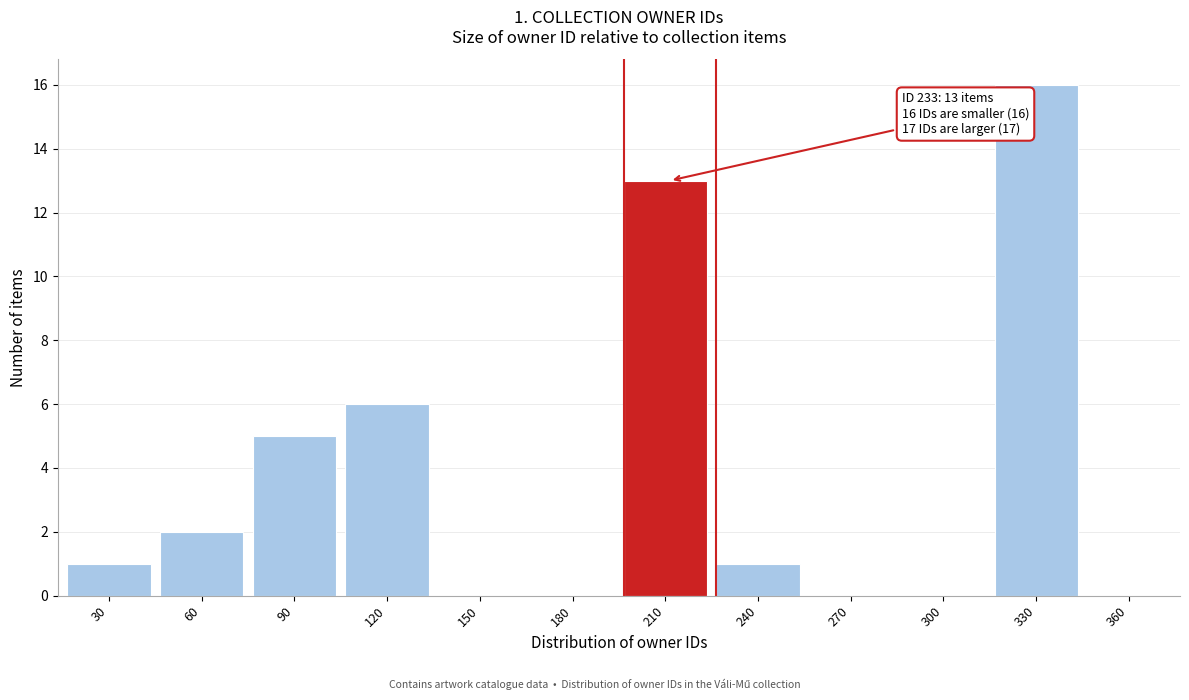

Reading left to right, extract all data points from this chart.

30=1	60=2	90=5	120=6	150=0	180=0	210=13	240=1	270=0	300=0	330=16	360=0